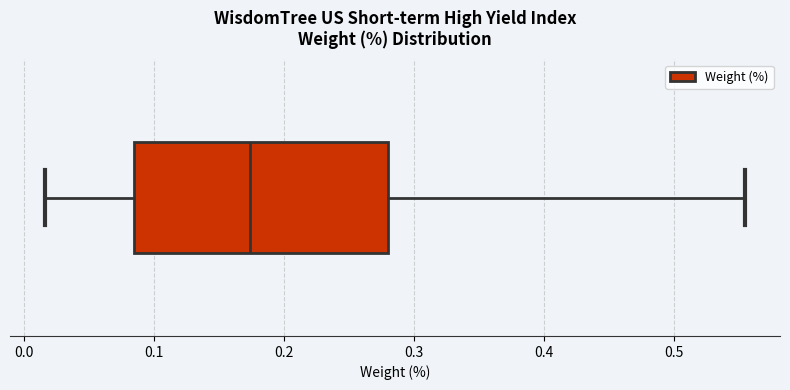

Where does the right whisker of the box end on the x-axis? The values are not printed on the chart, so give them approximately, as read against the axis.

0.55